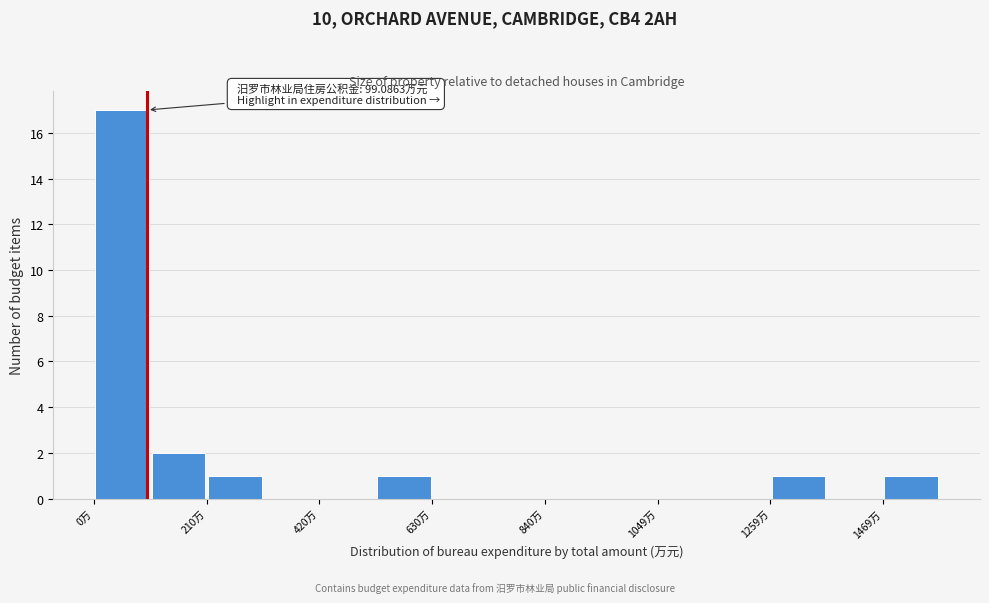

Around what value on the x-axis is the tallest bar? Give the approximate position of its centre, as read against the axis.

50